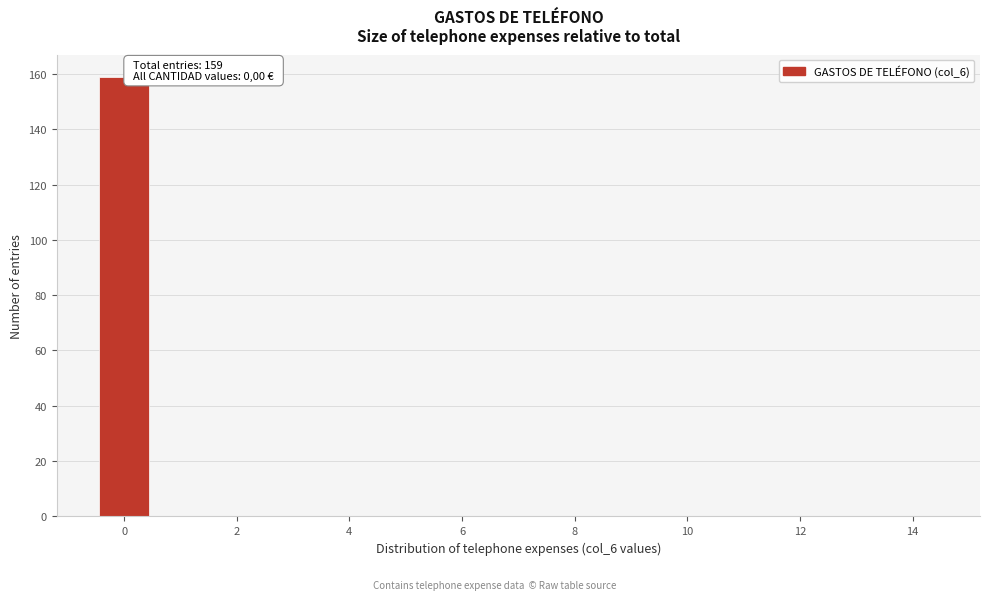

Over which range of the x-axis is the bar tallest?

-0.5 to 0.5